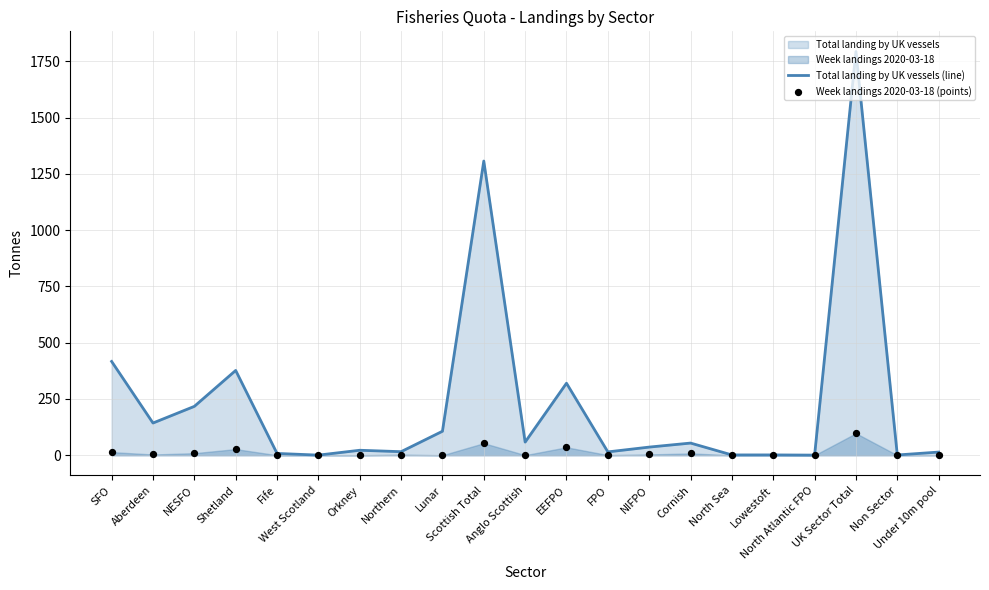

Which series has the largest total across all categories?

Total landing by UK vessels (line)